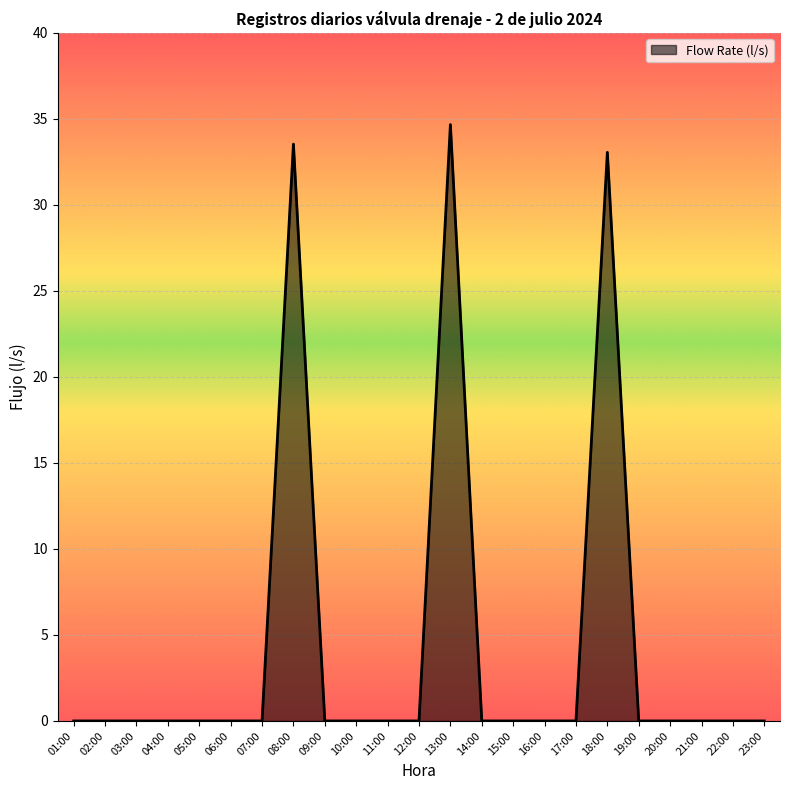

What is the maximum value shown in the chart?

34.7